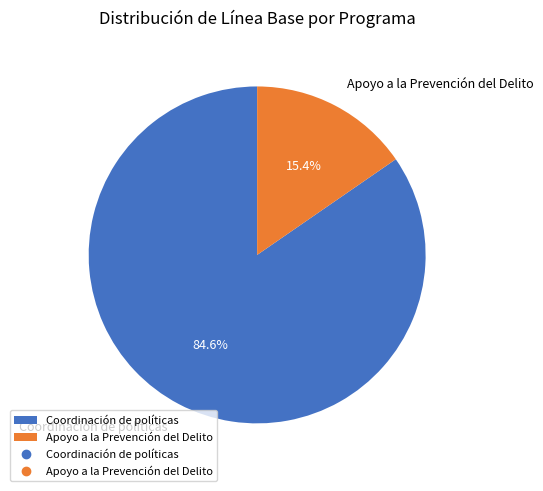

To the nearest percent, what is the difference between the Coordinación de políticas and Apoyo a la Prevención del Delito slice percentages?

69%